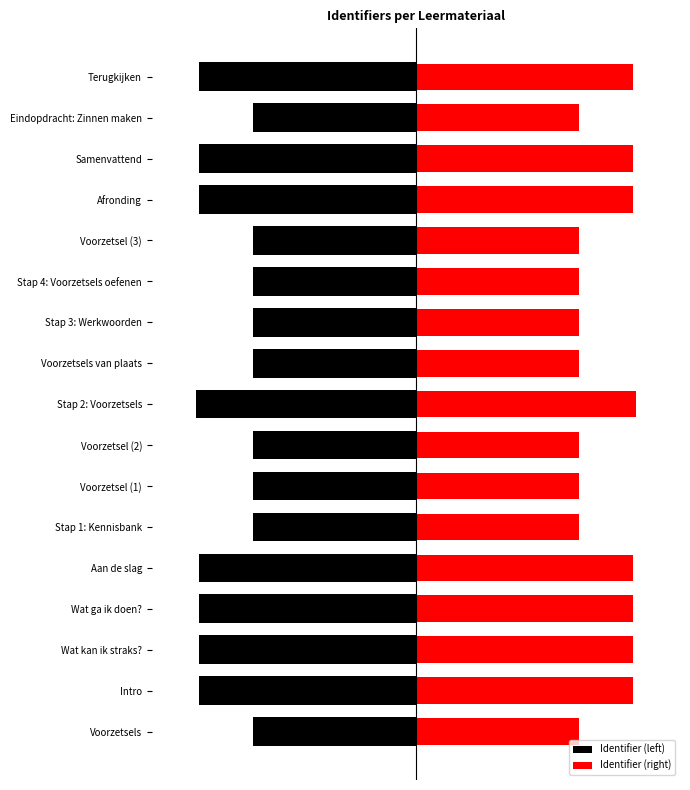

True or false: Identifier (left) has a value of -0.5 at Terugkijken.

True